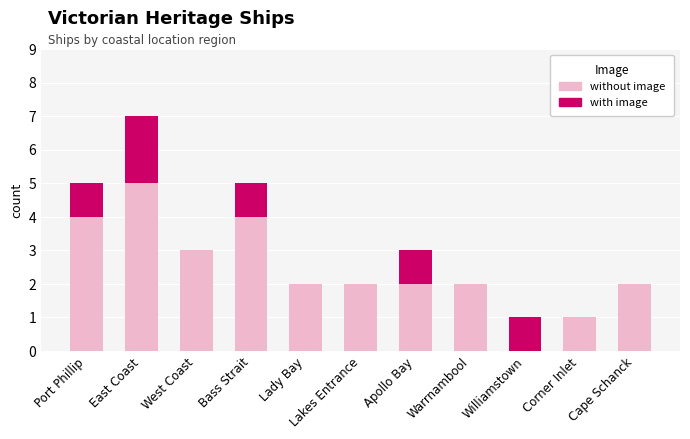

What are all the series names shown in the legend?

without image, with image